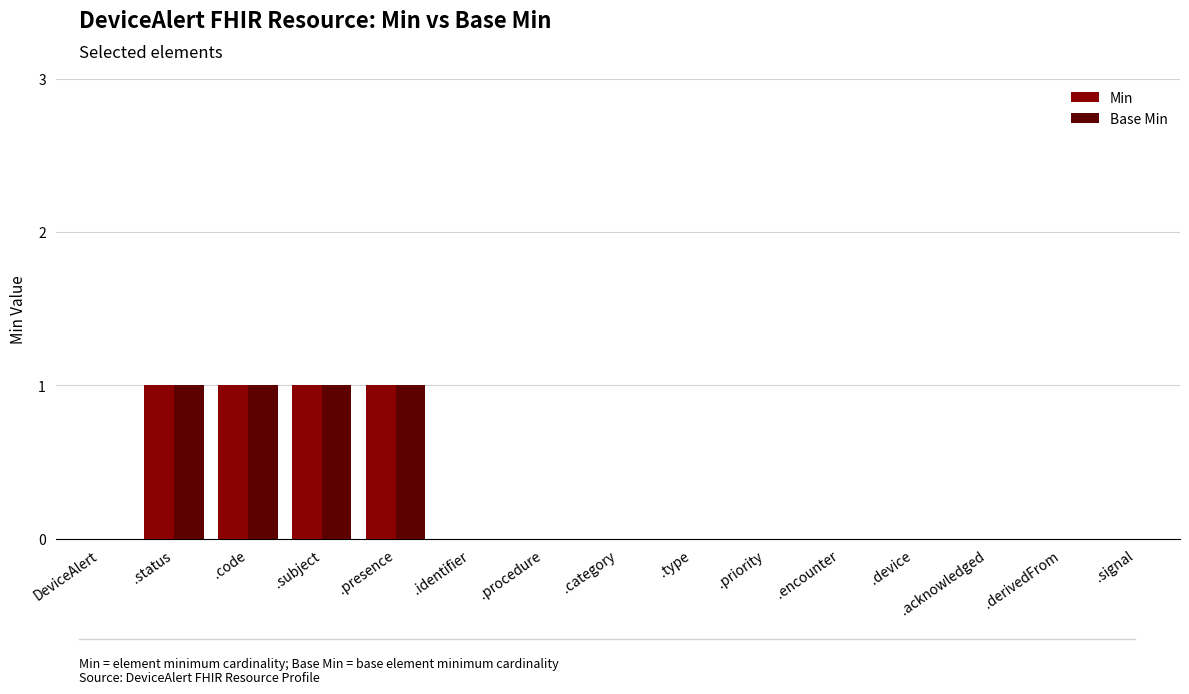

Is it true that Base Min equals 1 at .status?

True